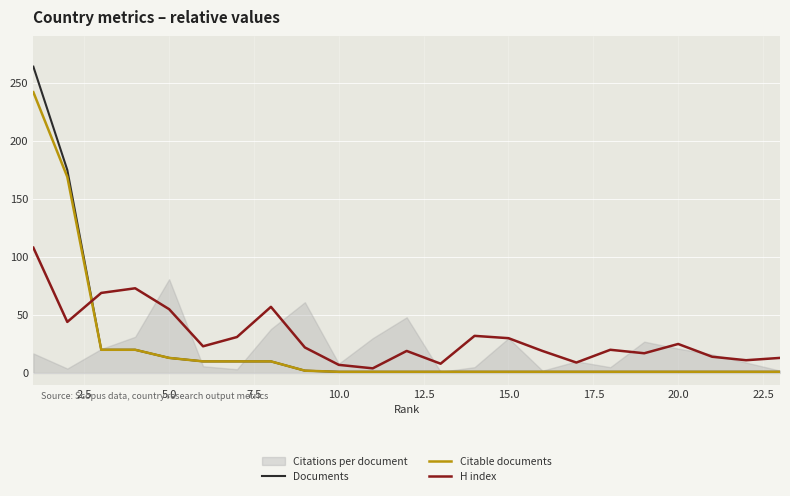

What is the maximum value for Citable documents?

242